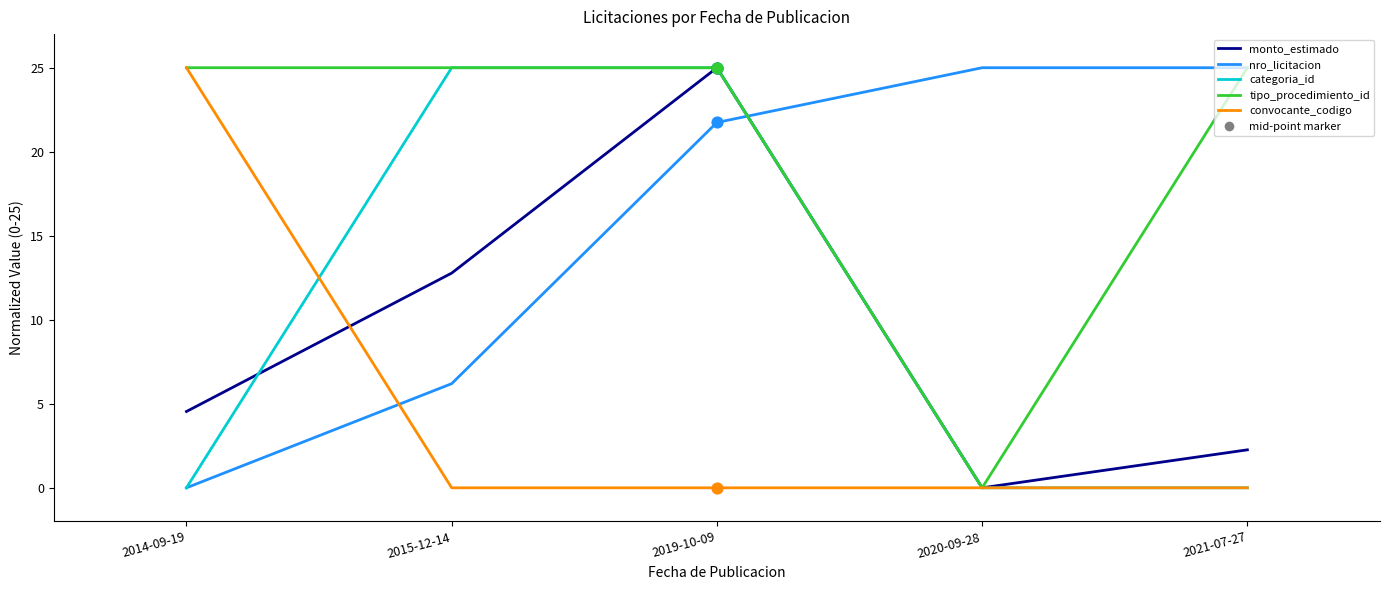

True or false: categoria_id has a value of 10.6 at 2020-09-28.

False